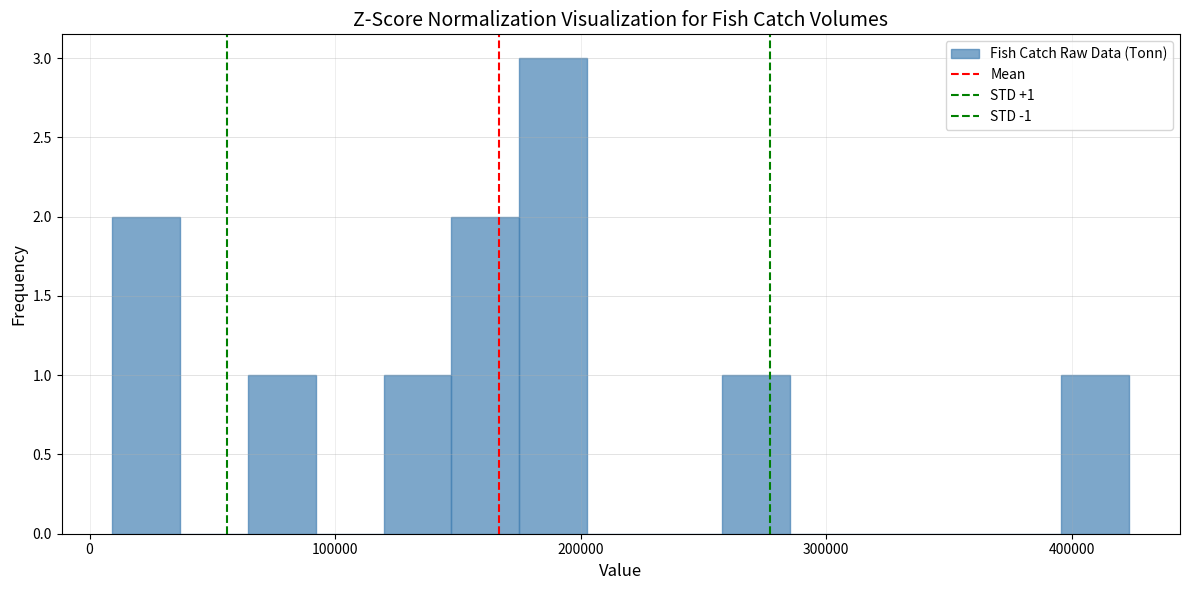

Read against the x-axis, roughly where is the centre of the tallest bar?

190000